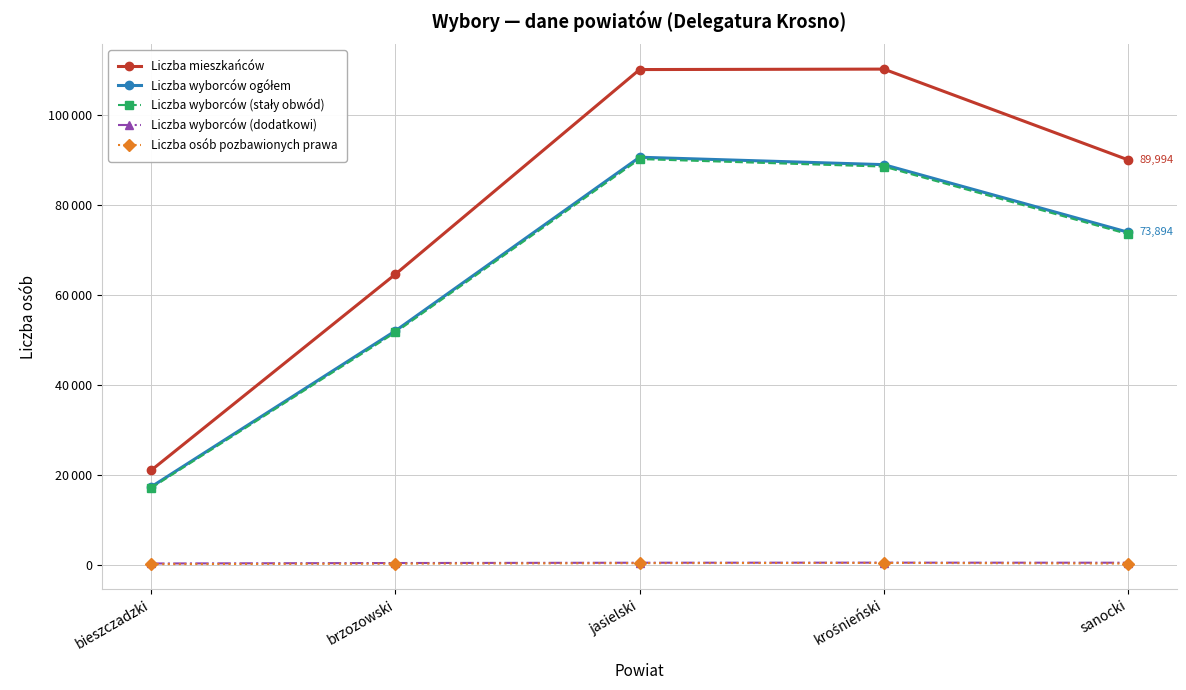

What is the highest value of the Liczba wyborców (stały obwód) series?

90165